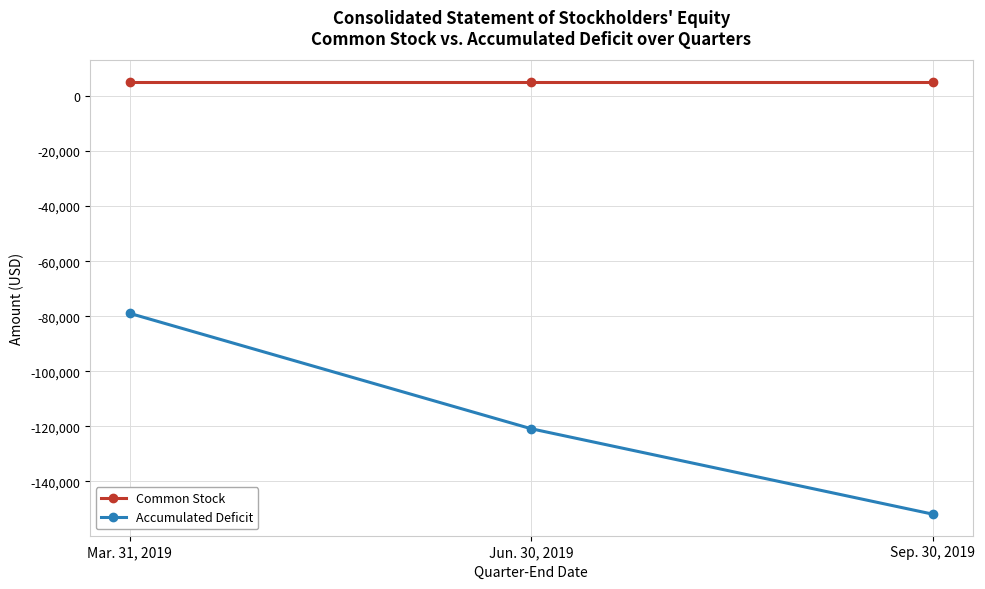

Is it true that Accumulated Deficit equals -29614 at Mar. 31, 2019?

False